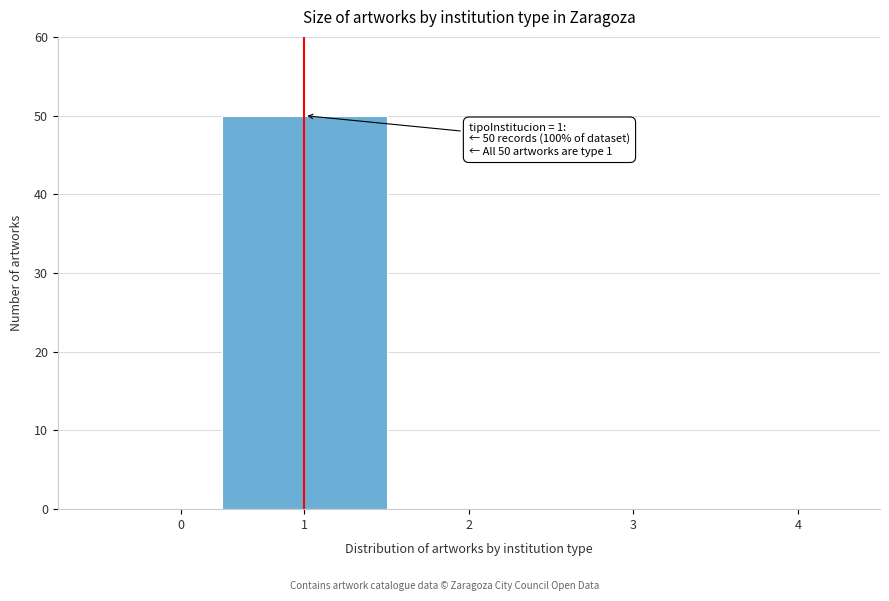

Reading left to right, list all the values displayed in this chart.

0=0	1=50	2=0	3=0	4=0